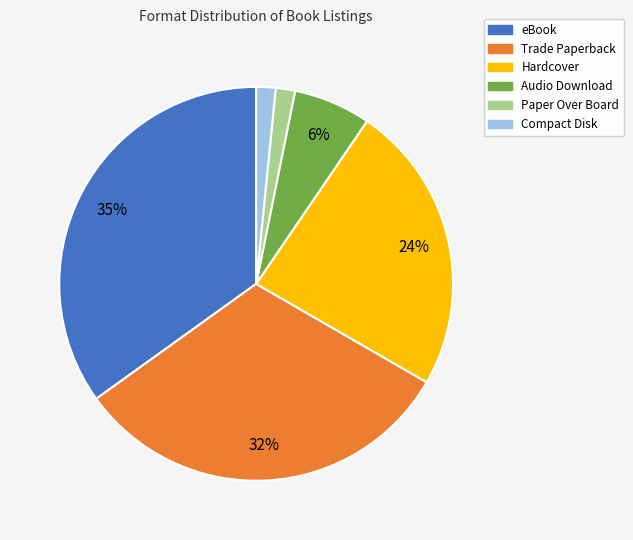

To the nearest percent, what is the difference between the Hardcover and eBook slice percentages?

11%